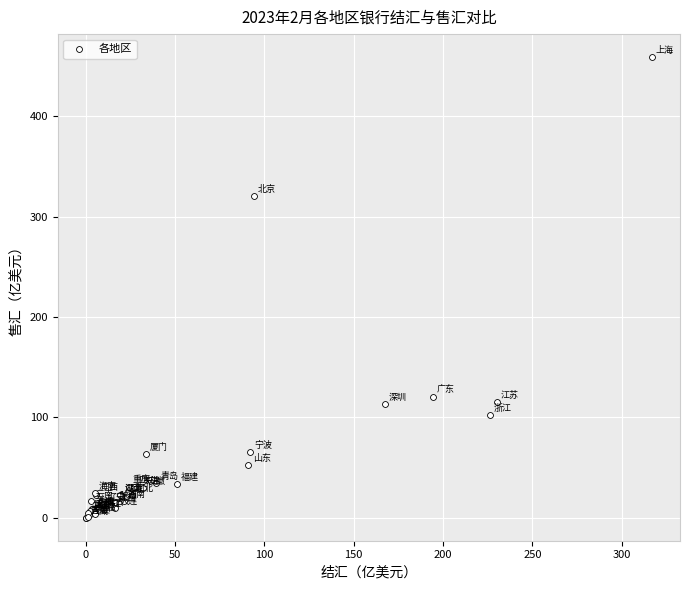

What Y value in the scatter plot is closest to 229?

320.8